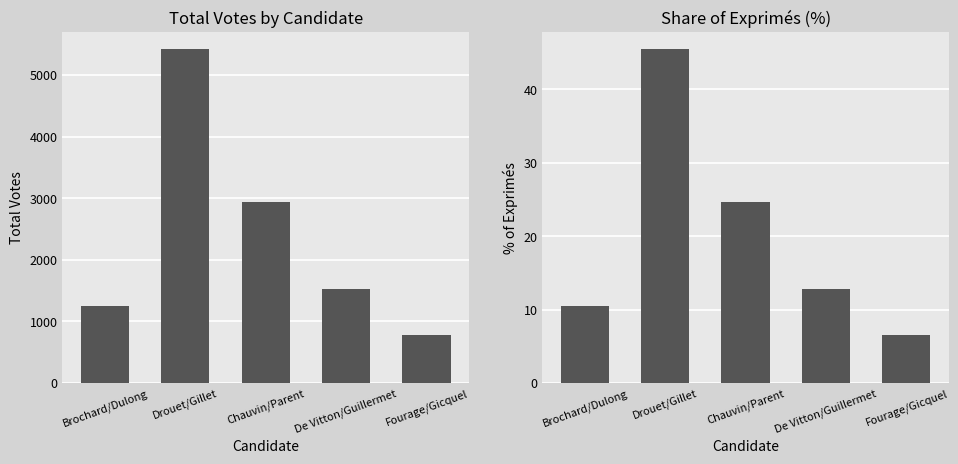

Which series has the largest total across all categories?

Total Votes